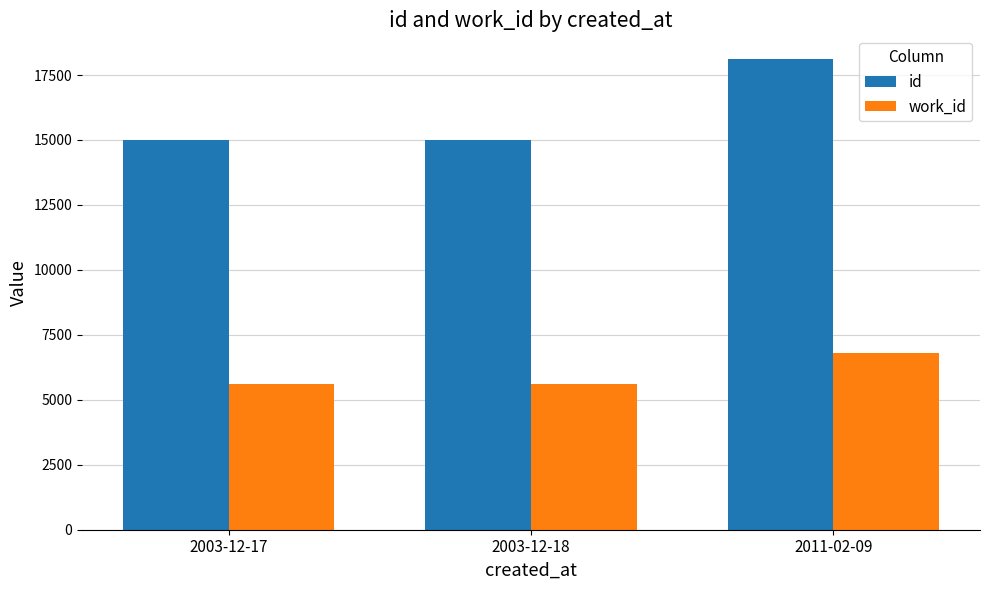

What is the label of the 3rd bar from the left?

2011-02-09